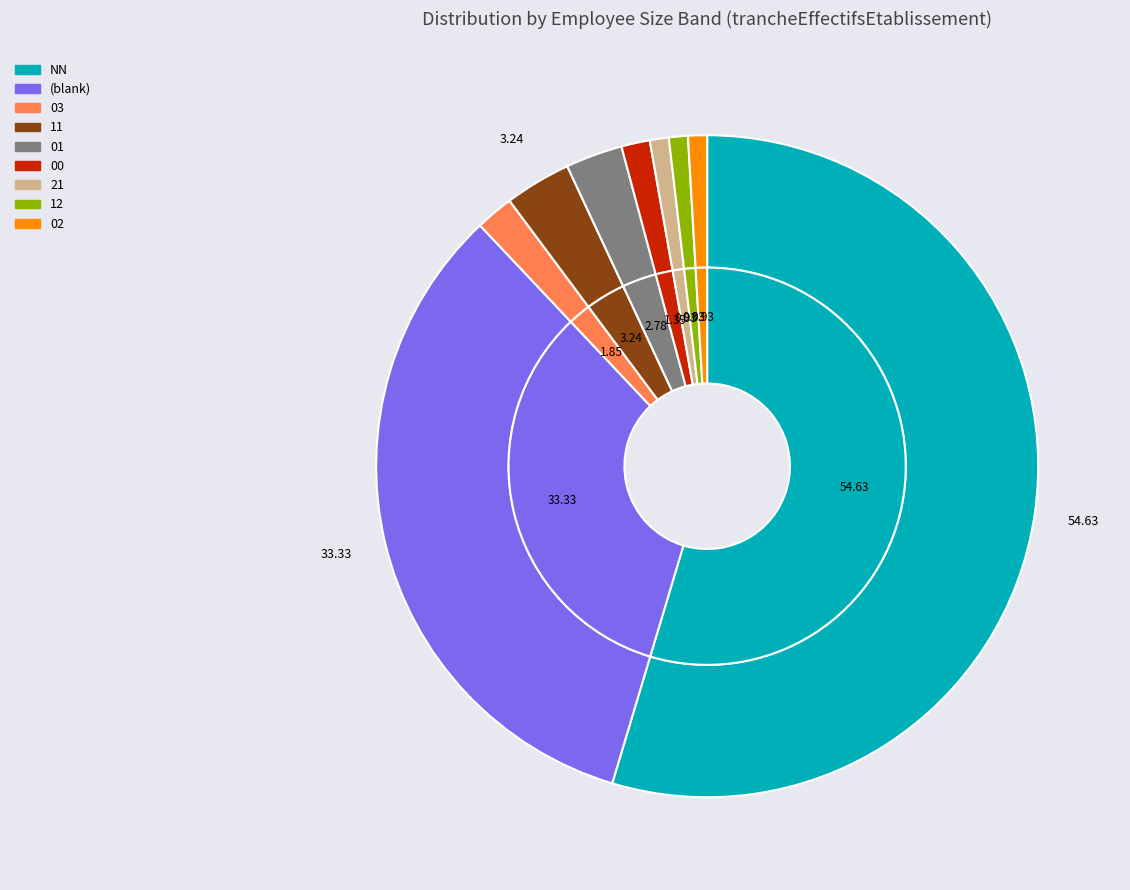

The 00 slice represents 11% of the pie. True or false?

False